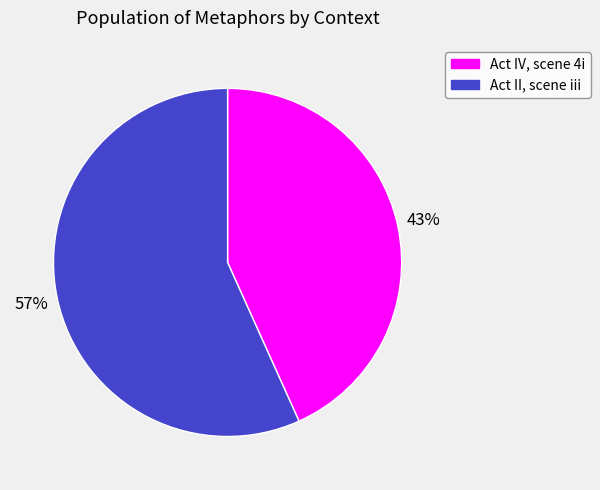

What is the majority slice?

Act II, scene iii